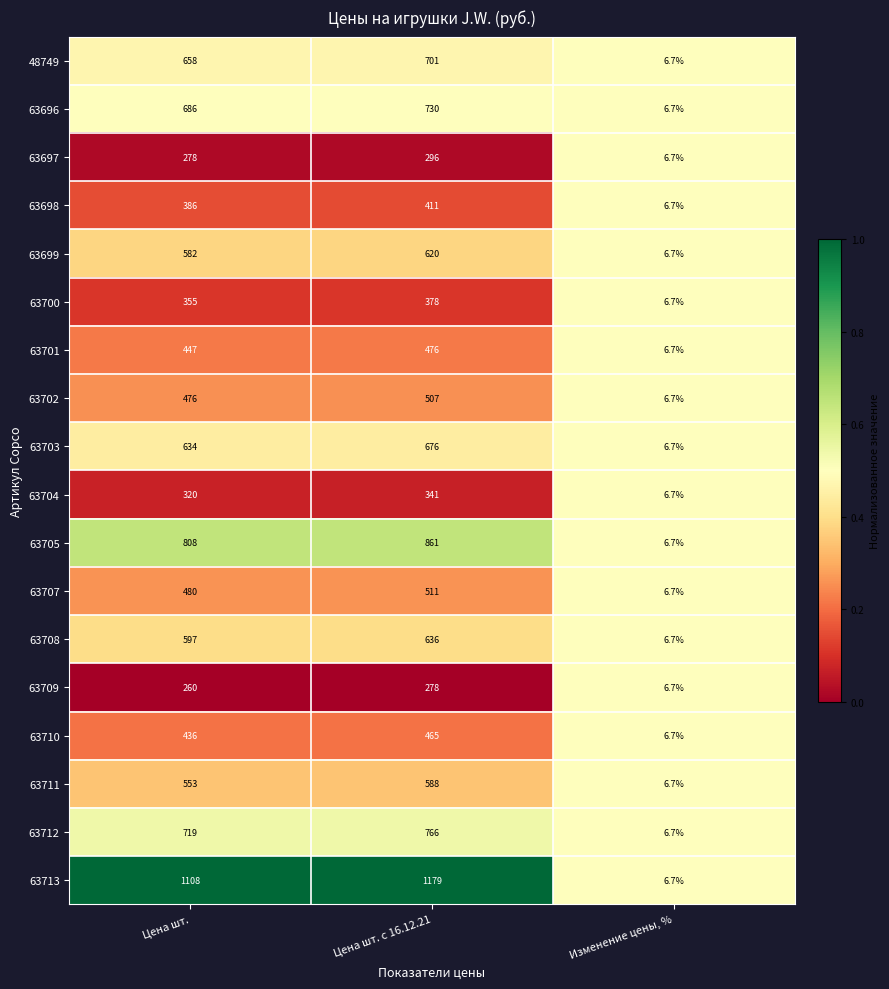

Rank the series by their maximum value, from highest to lowest.

63713, 63705, 63712, 63696, 48749, 63703, 63708, 63699, 63711, 63707, 63702, 63701, 63710, 63698, 63700, 63704, 63697, 63709